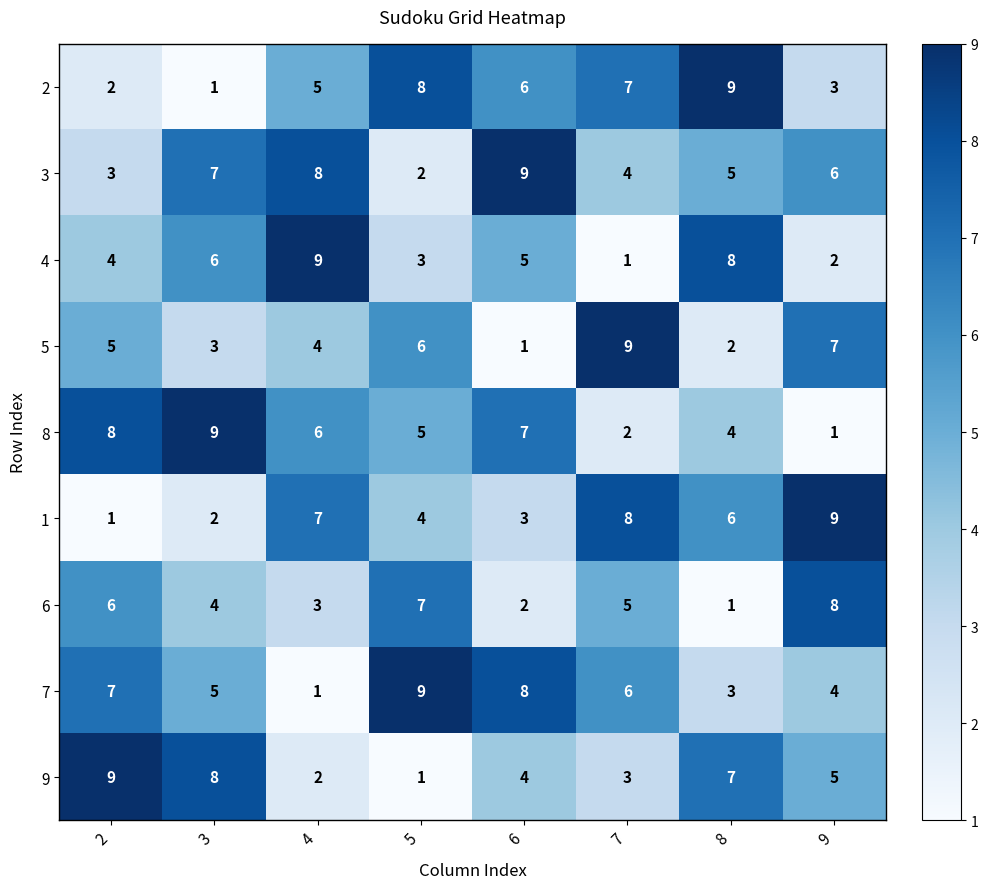

Rank the series at 4 from highest to lowest value.

4, 3, 1, 8, 2, 5, 6, 9, 7